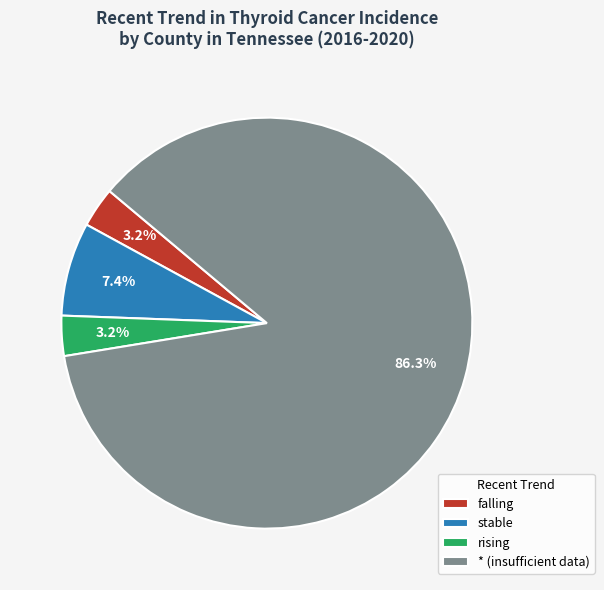

Is there a majority slice in this chart?

Yes